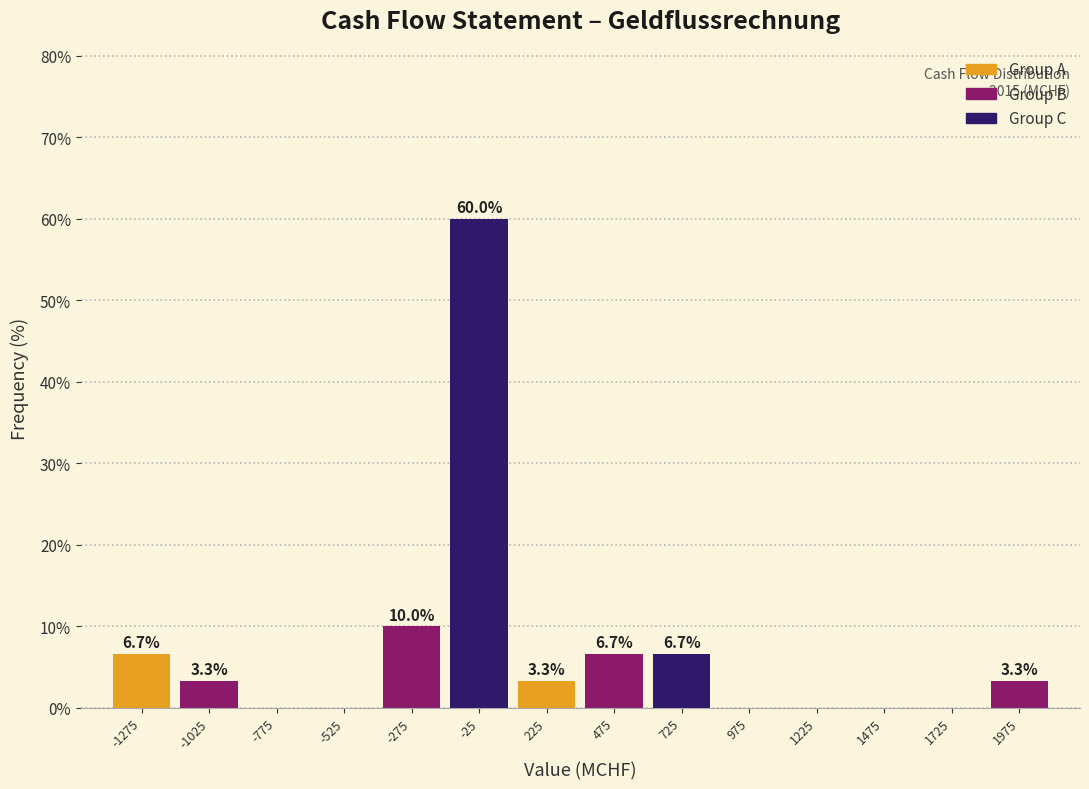

Over which range of the x-axis is the bar tallest?

-150 to 100